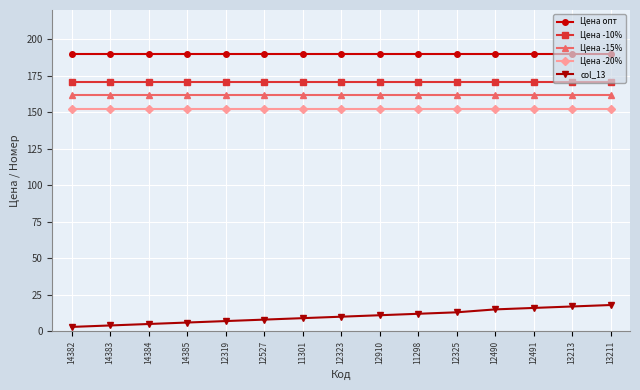

True or false: Цена -15% and col_13 cross at least once.

False